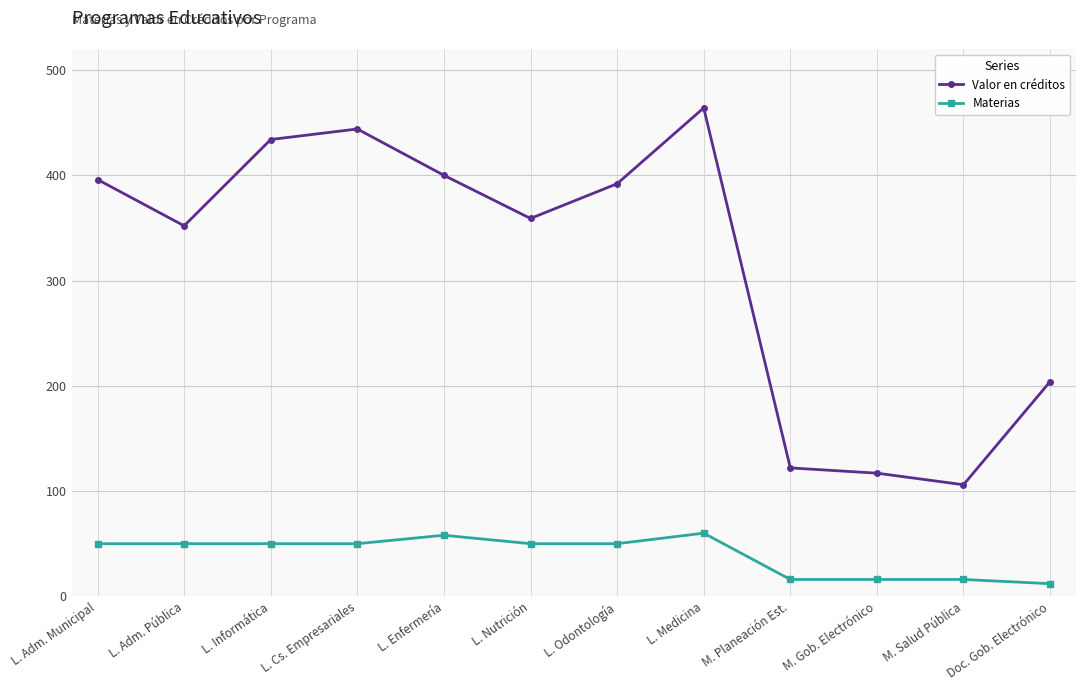

Rank the series by their average value, from lowest to highest.

Materias, Valor en créditos